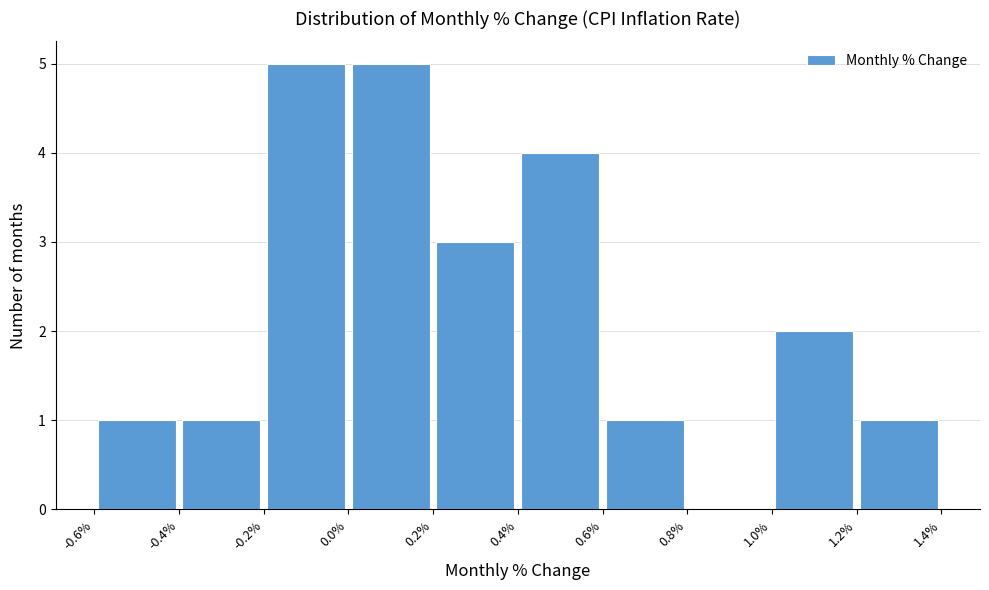

How tall is the bar that spans 1.0% to 1.2% on the x-axis? The values are not printed on the chart, so give them approximately, as read against the axis.

2